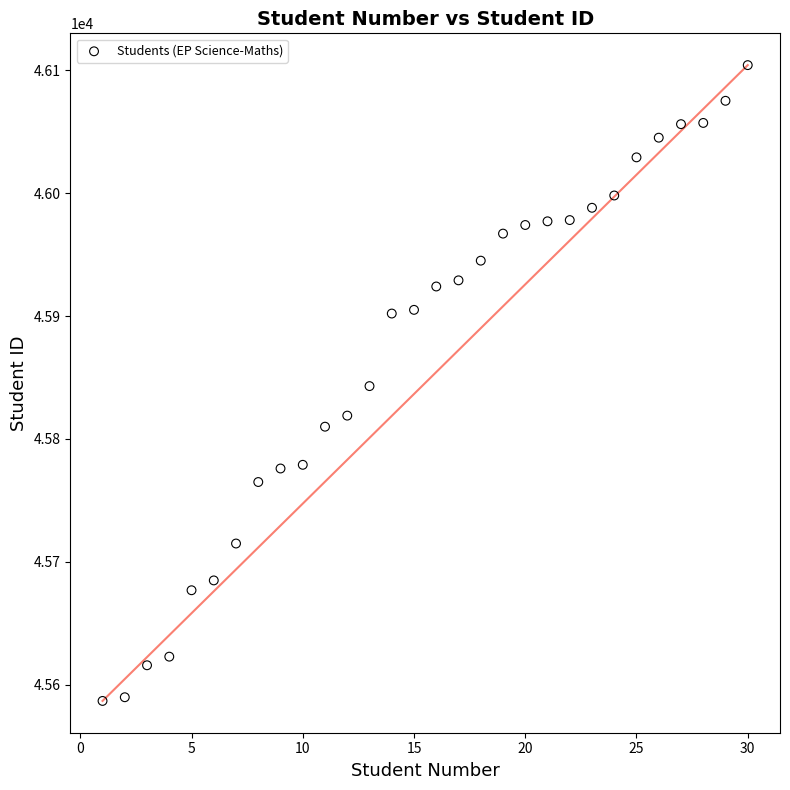

What is the range of X values (max minus min)?

29